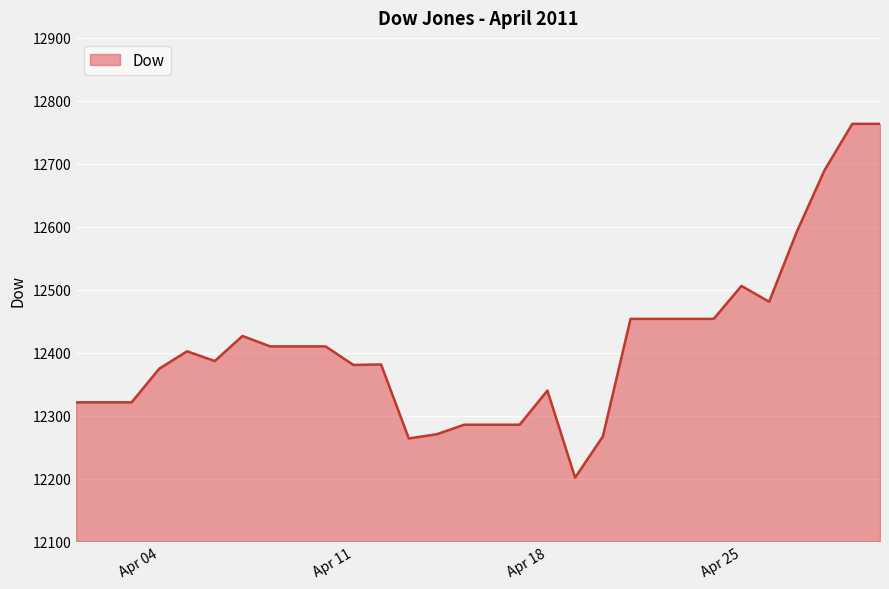

What is the minimum value shown in the chart?

12201.4